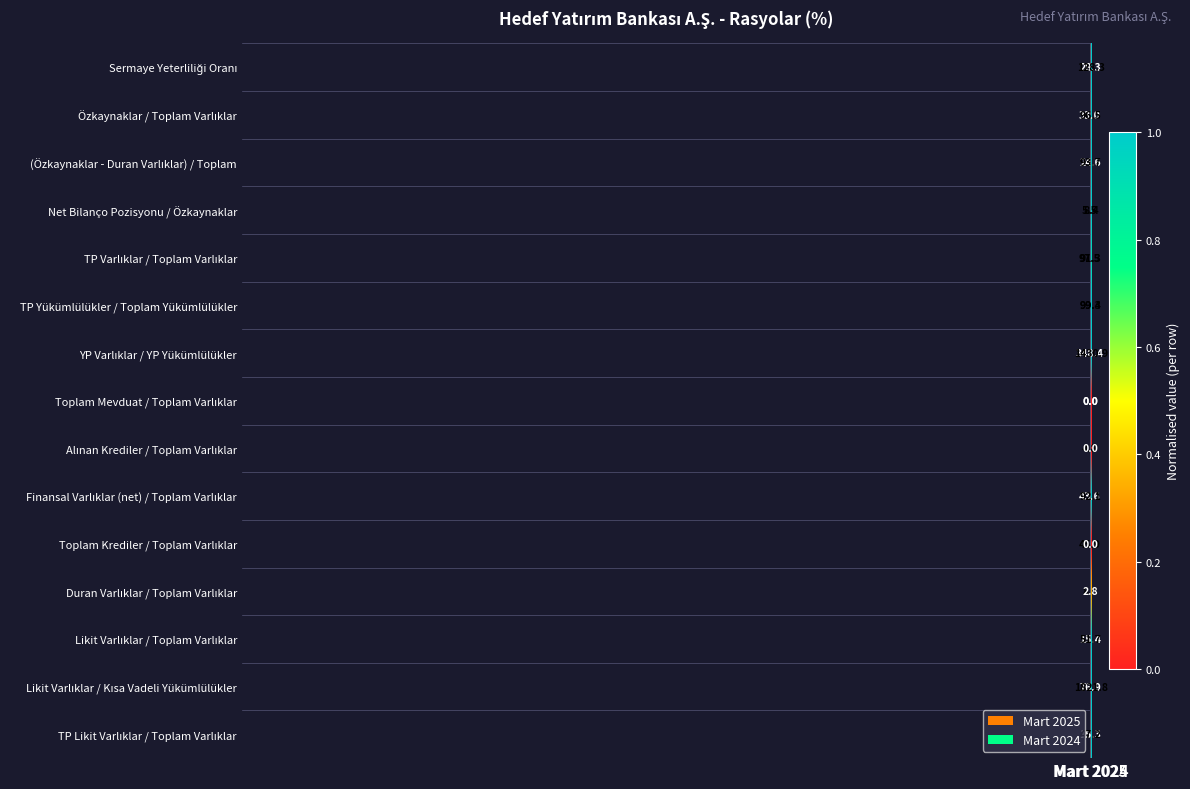

What is the greatest value displayed?

1821.8